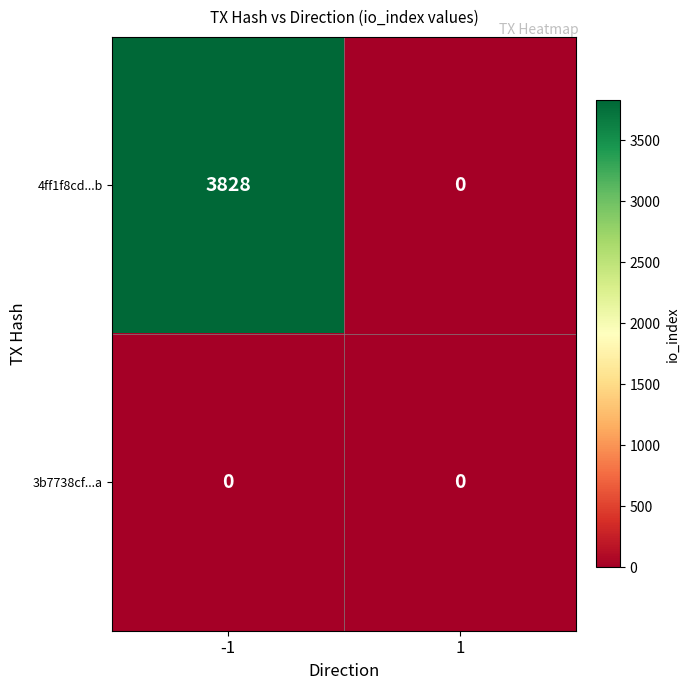

Rank the series by their maximum value, from lowest to highest.

3b7738cf...a, 4ff1f8cd...b